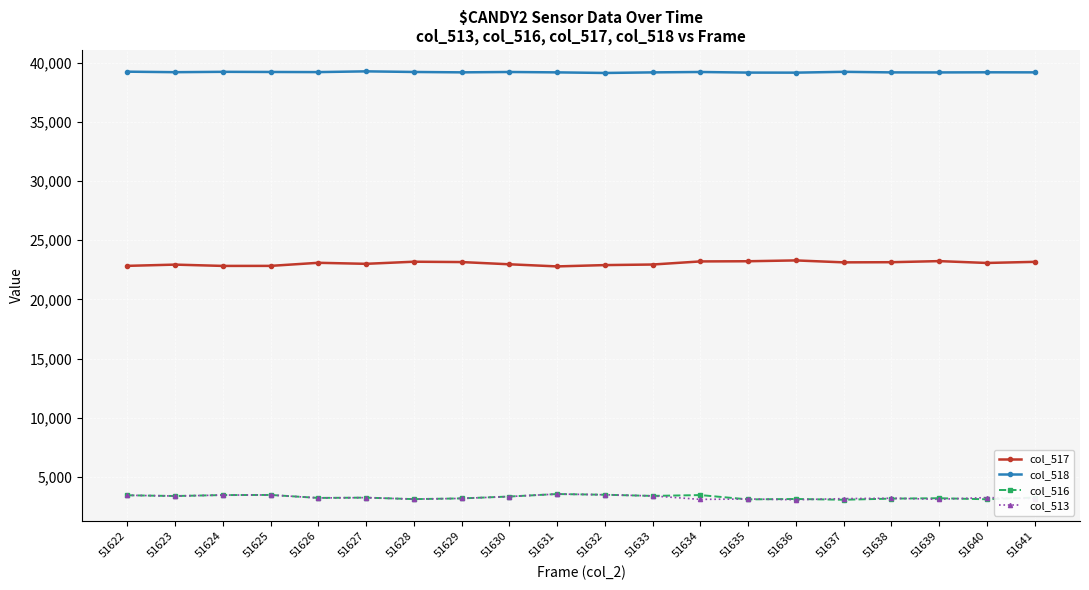

How many categories are shown in the chart?

20